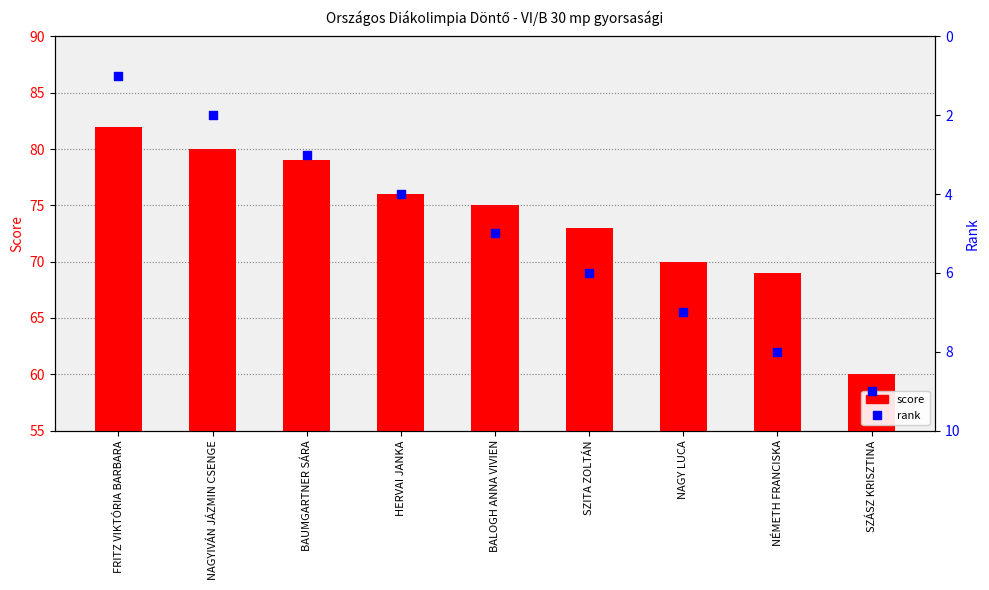

Which series contains the lowest Y value?

rank